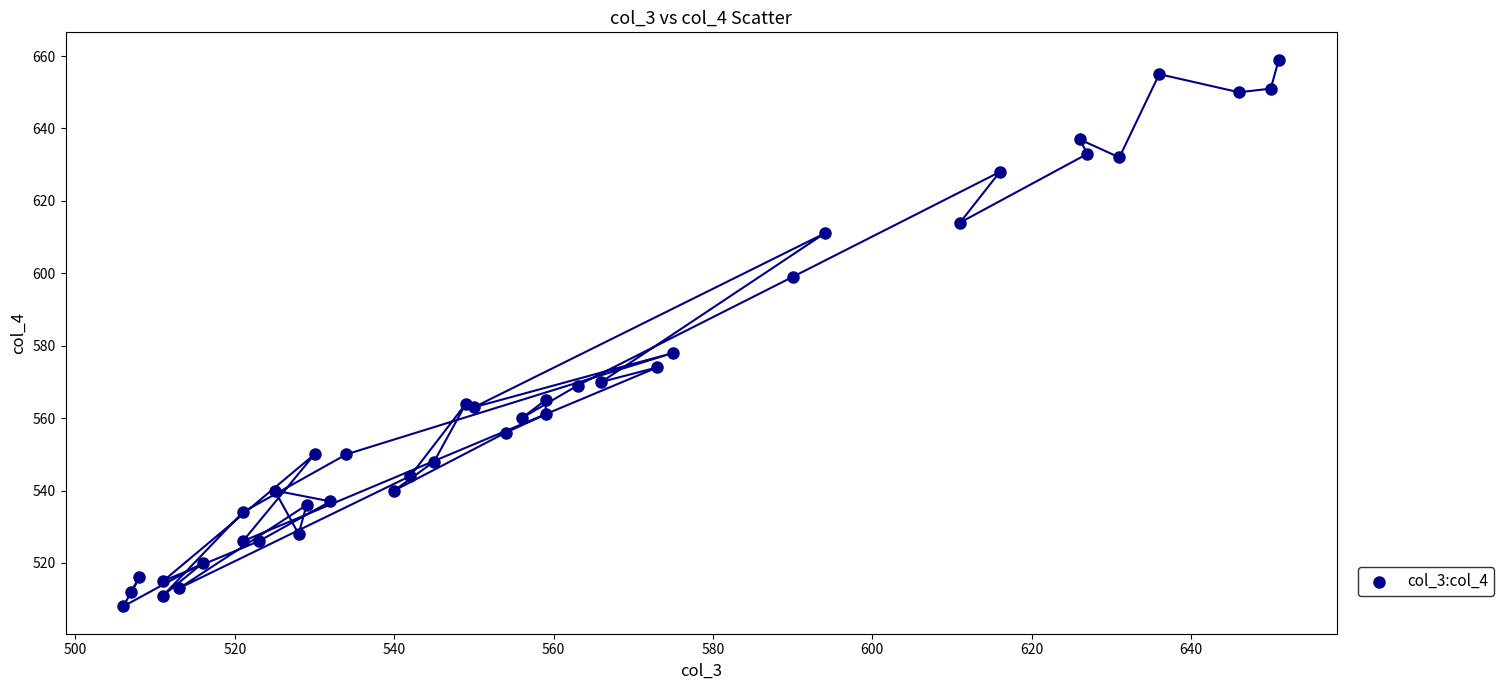

What Y value in the scatter plot is closest to 583?

578